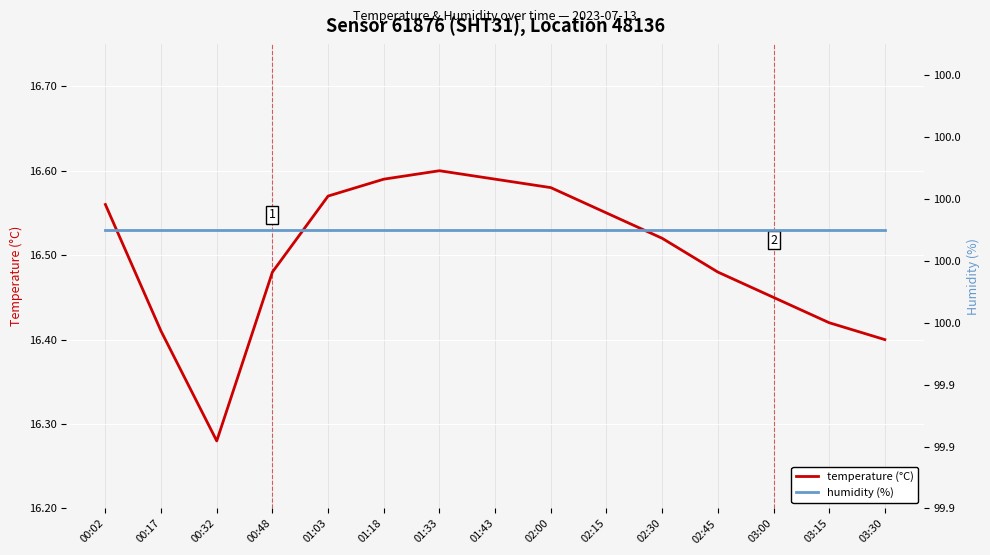

At which category is the sum across all series the highest?

01:33